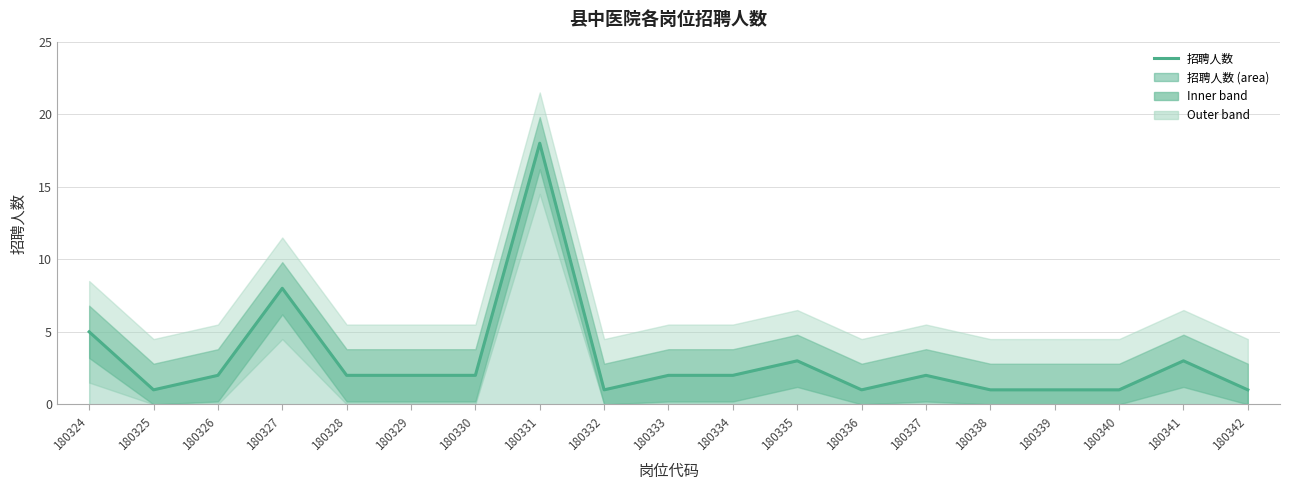

Where does the data first go above 2?

180324